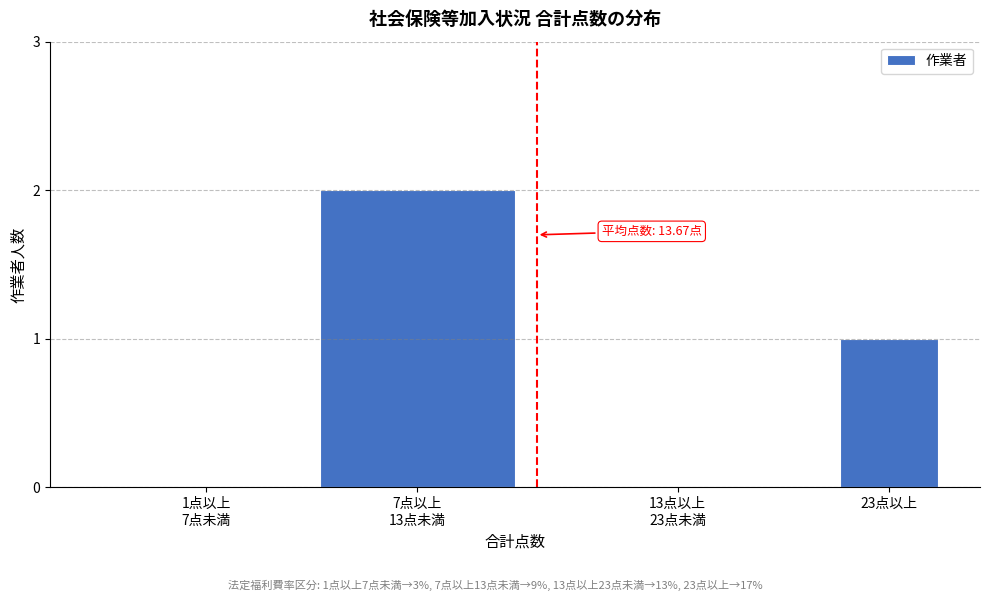

True or false: the data shows 1 at 23点以上.

True